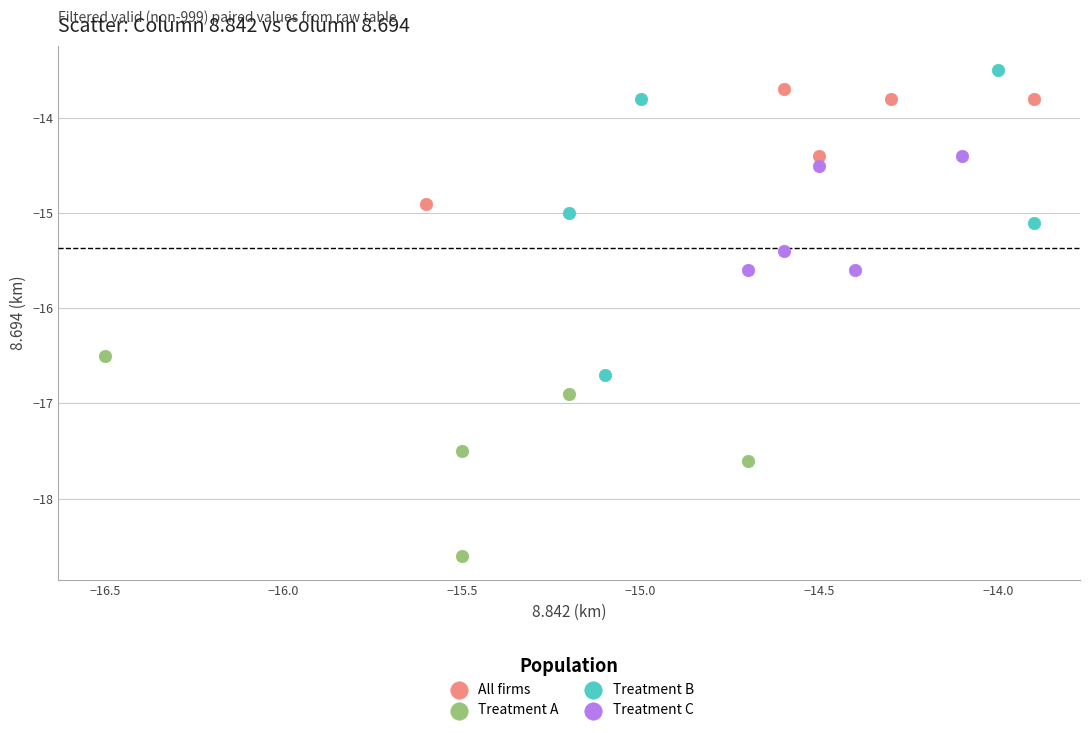

Which series has the largest Y range (max minus min)?

Treatment B